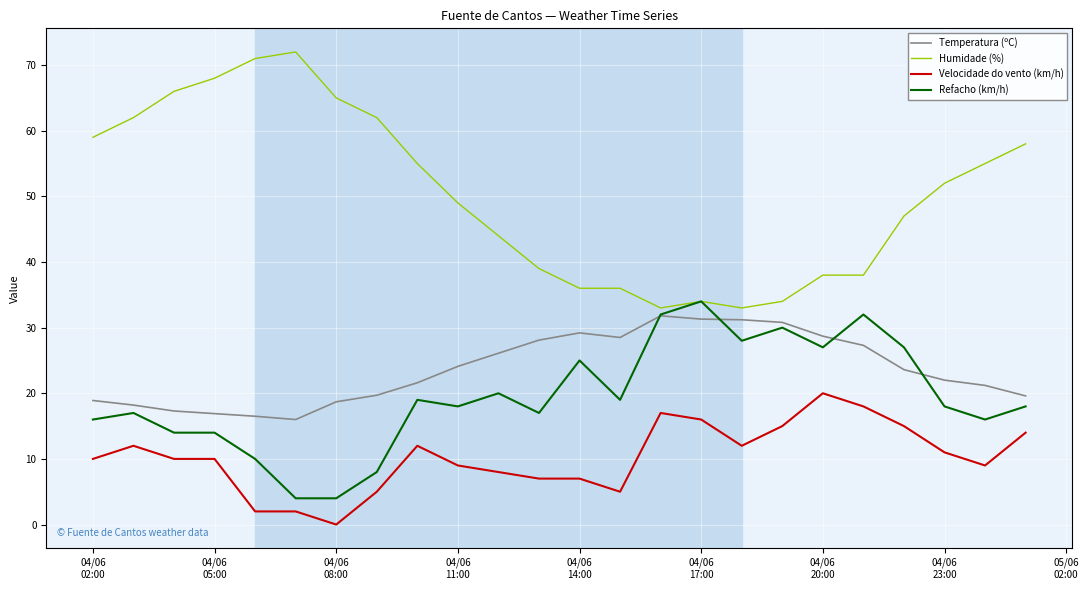

What is the lowest value of the Humidade (%) series?

33.0